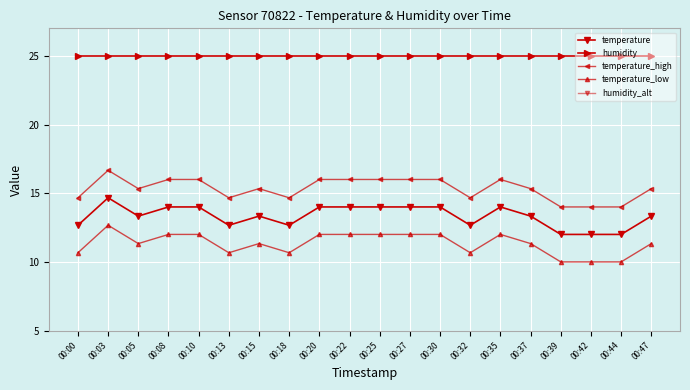

True or false: humidity_alt has more than 2 points higher than both neighbors.

False